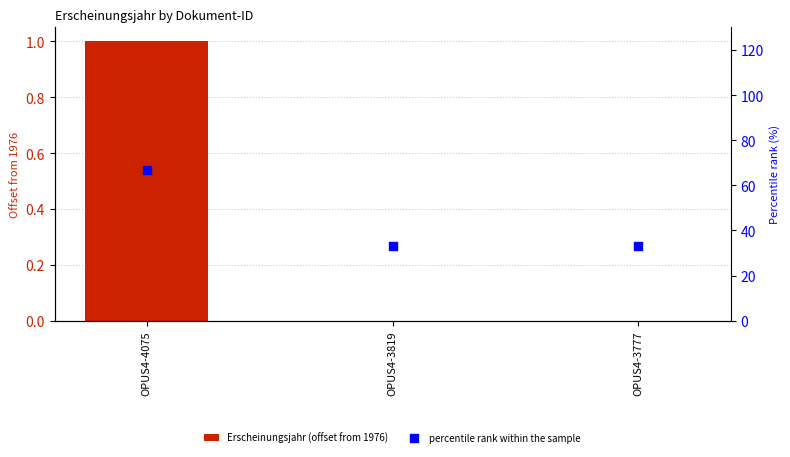

Which series has the largest total across all categories?

percentile rank within the sample